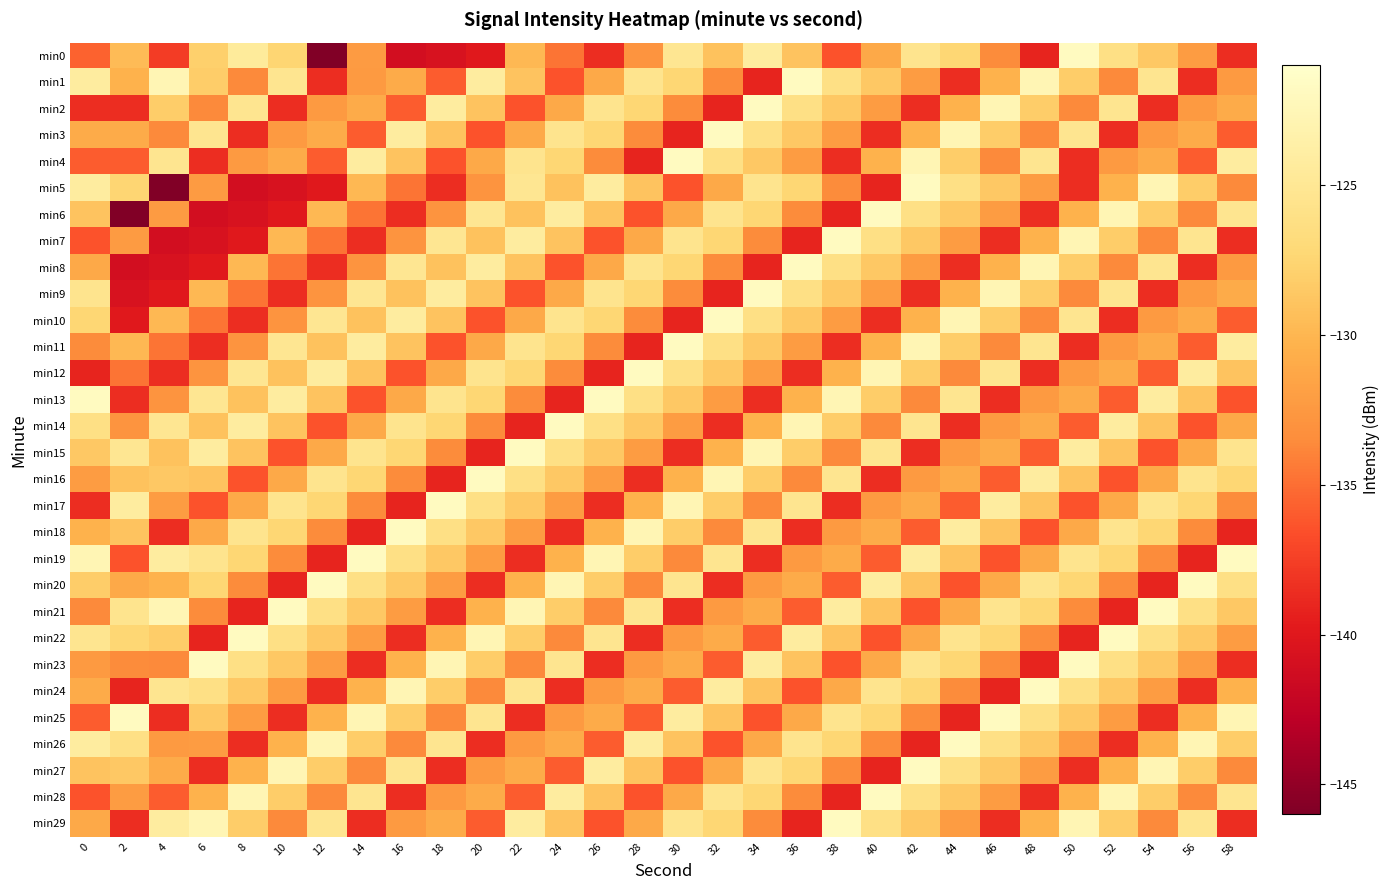

What is the maximum value shown in the chart?

-121.8